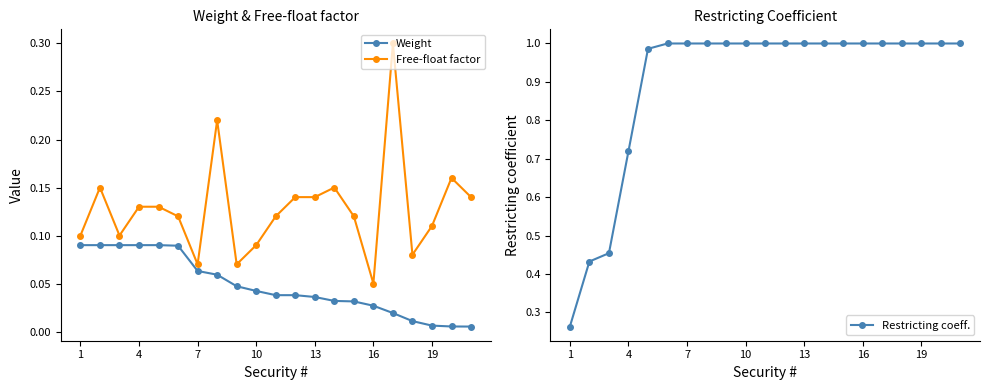

True or false: Restricting coeff. and Free-float factor cross at least once.

False